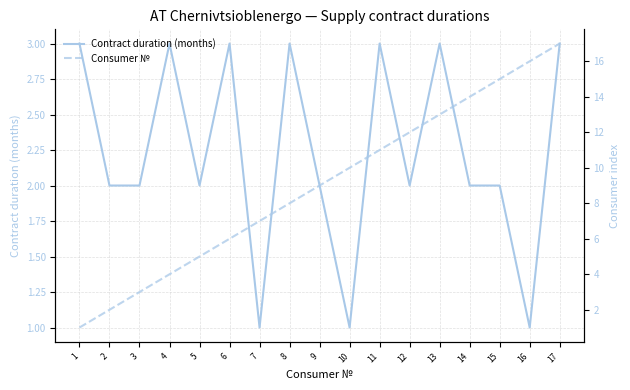

What is the sum of all Contract duration (months) values?

38